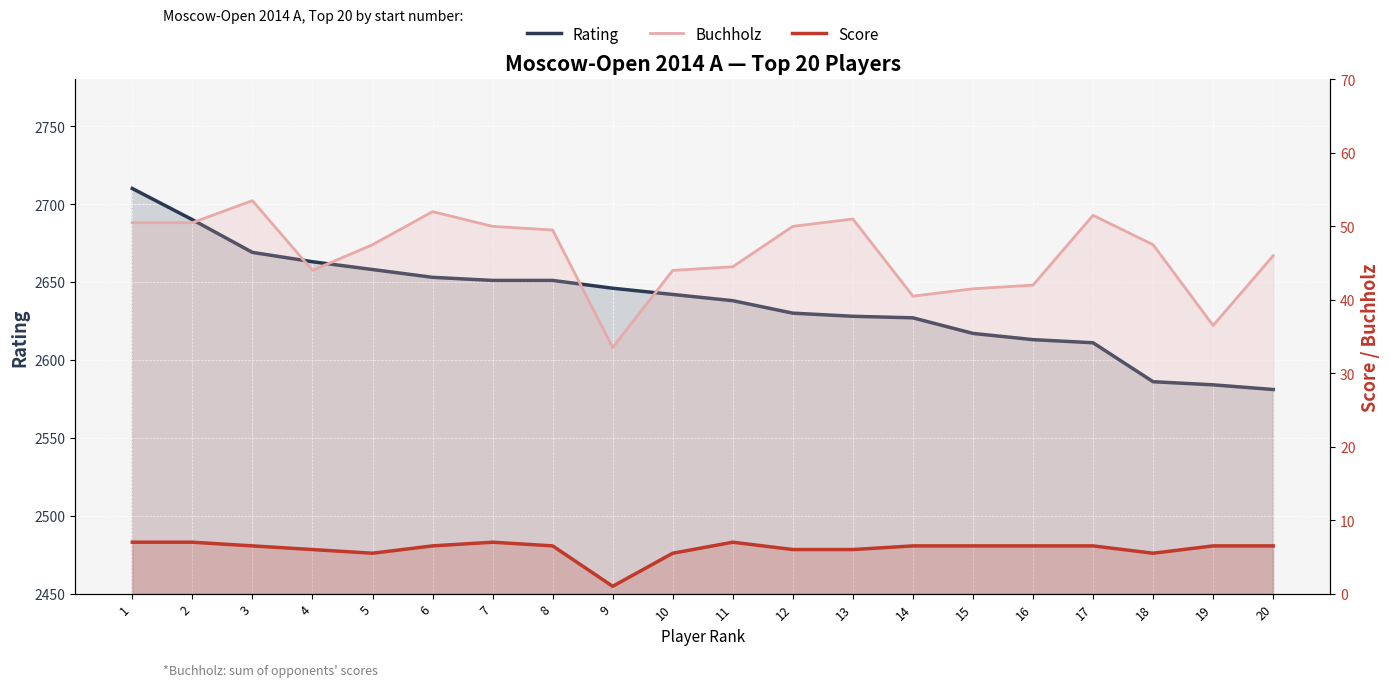

How many data points in Score are above 6?

13